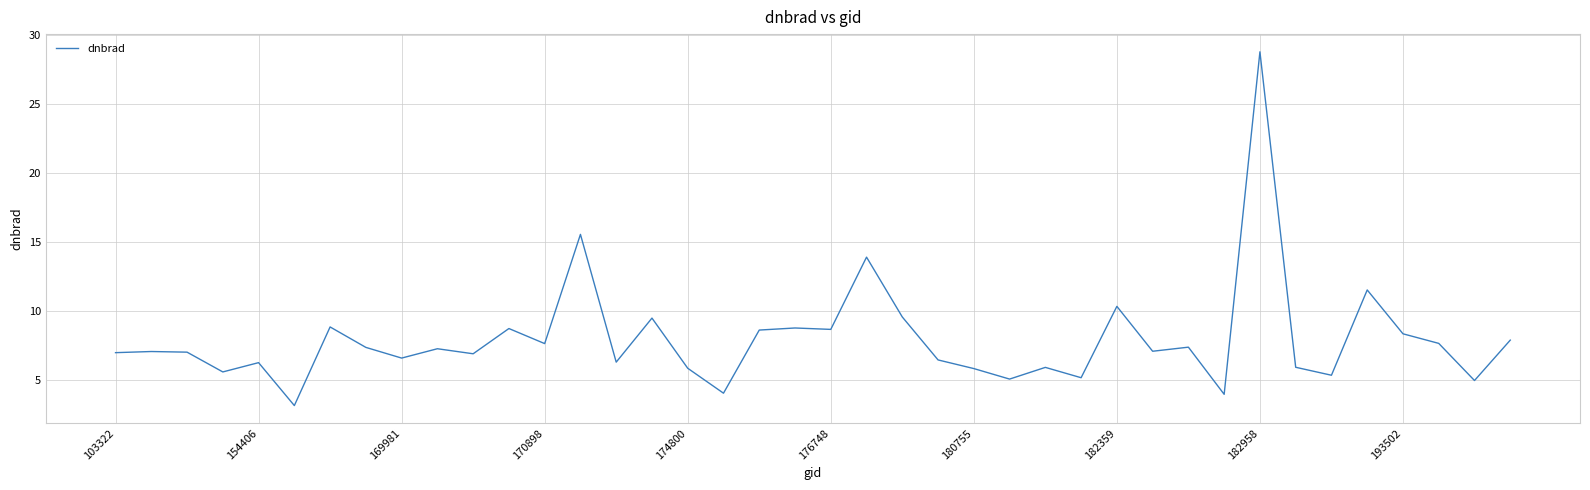

What is the difference between the maximum and minimum values?

25.6